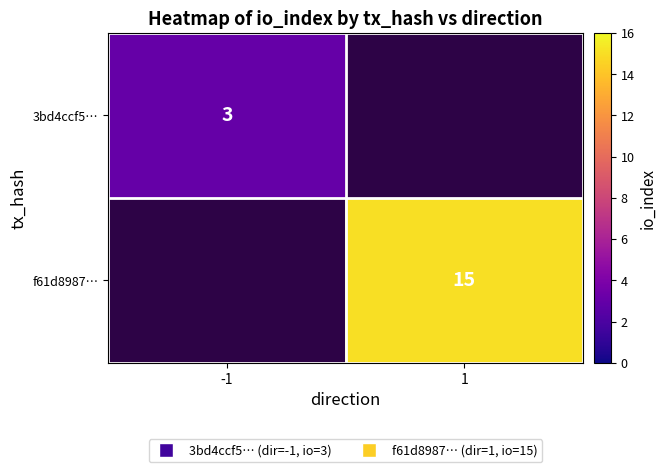

The f61d8987… series shows 15 at 1. True or false?

True